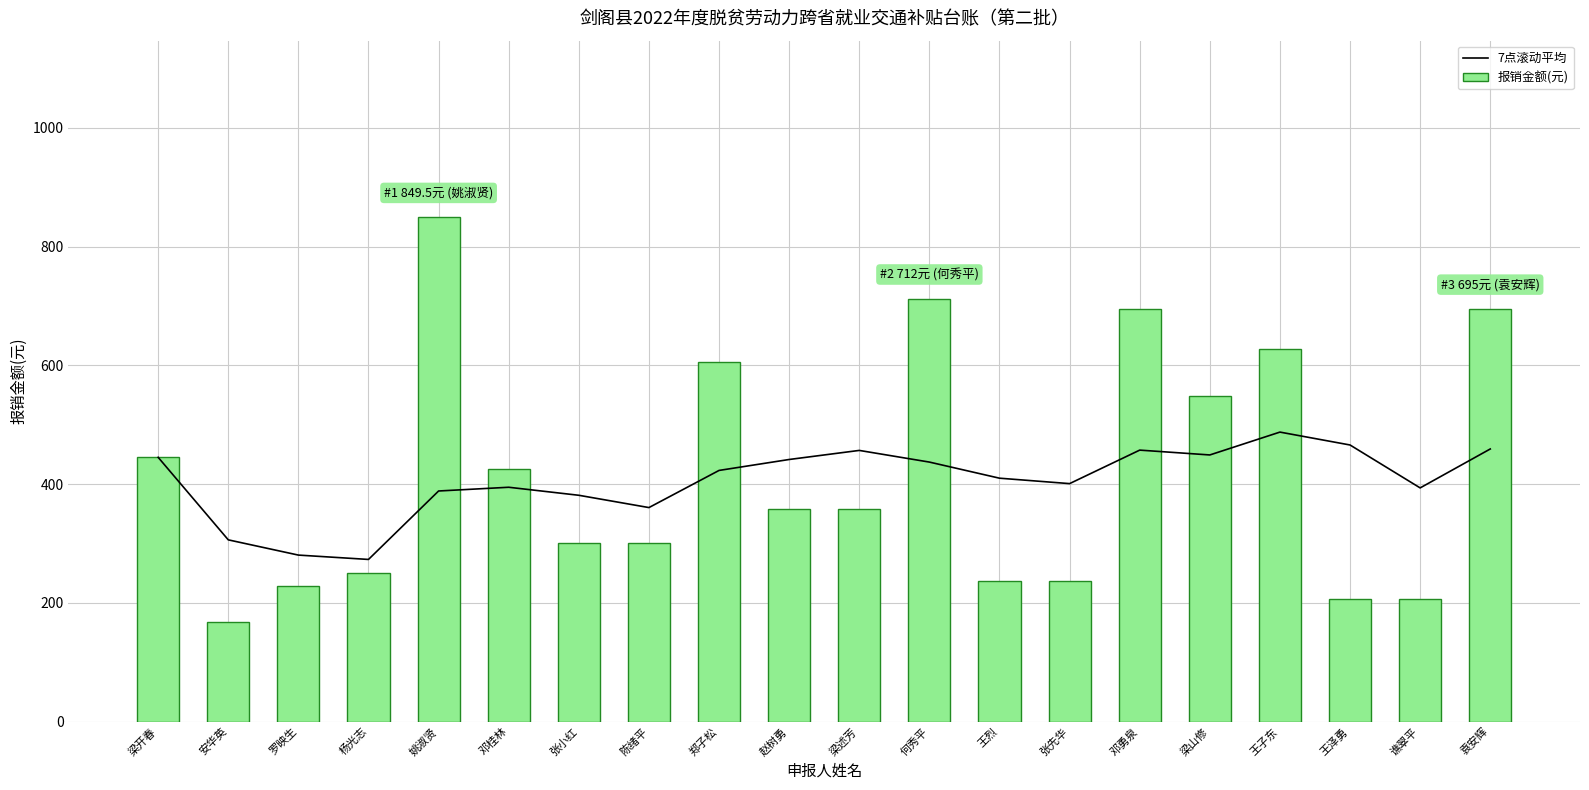

What is the approximate value of 7点滚动平均 at 谯翠平?

393.5